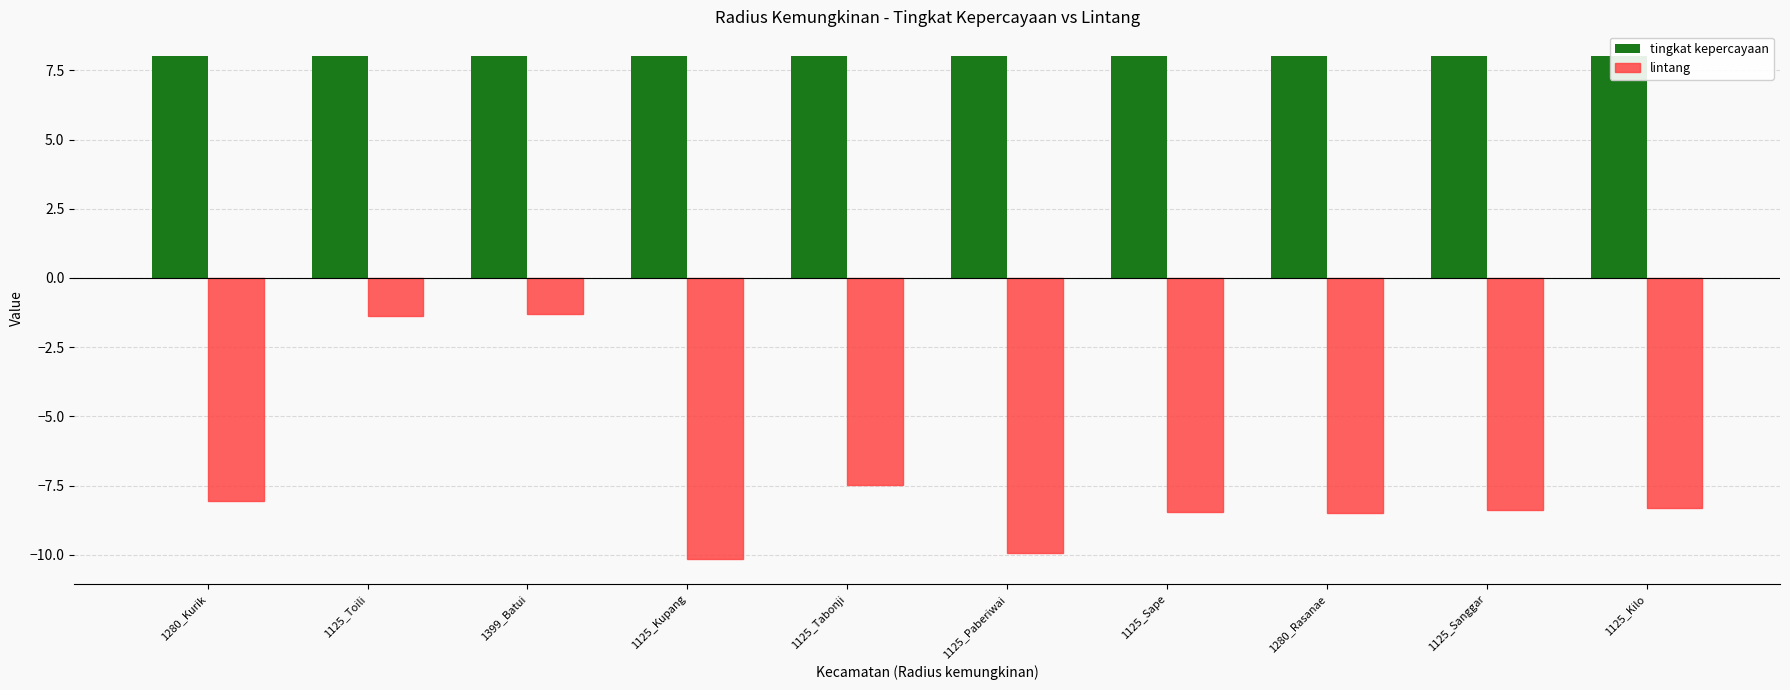

Reading left to right, list all the values displayed in this chart.

tingkat kepercayaan: 8.0	8.0	8.0	8.0	8.0	8.0	8.0	8.0	8.0	8.0
lintang: -8.1	-1.4	-1.3	-10.2	-7.5	-9.9	-8.4	-8.5	-8.4	-8.3